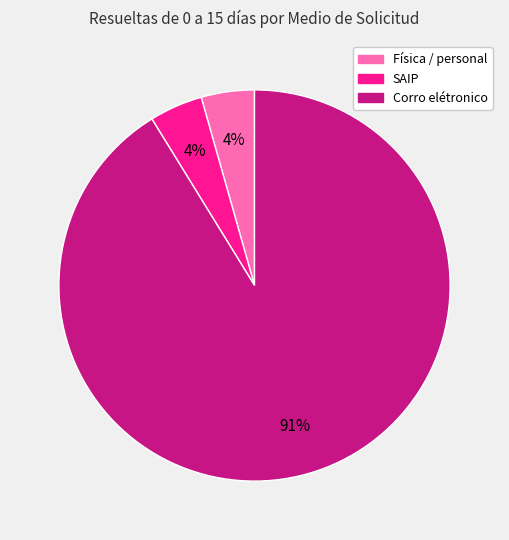

What is the largest slice in the pie chart?

Corro elétronico